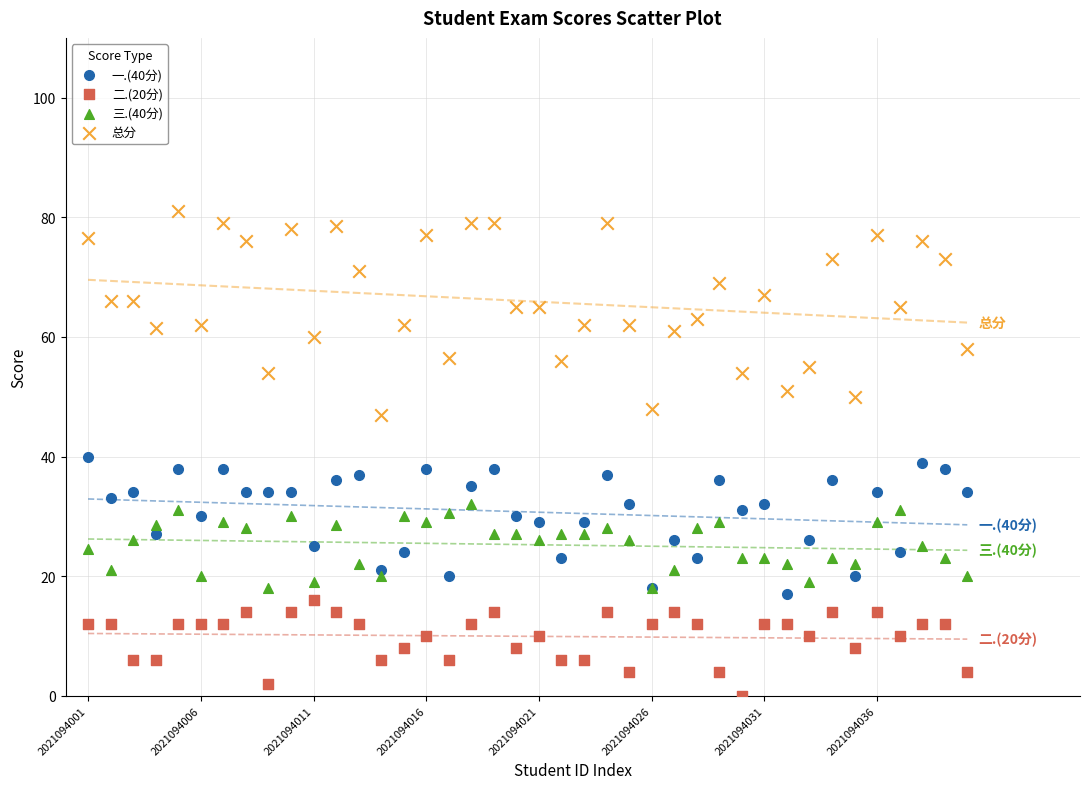

Which series contains the lowest Y value?

二.(20分)